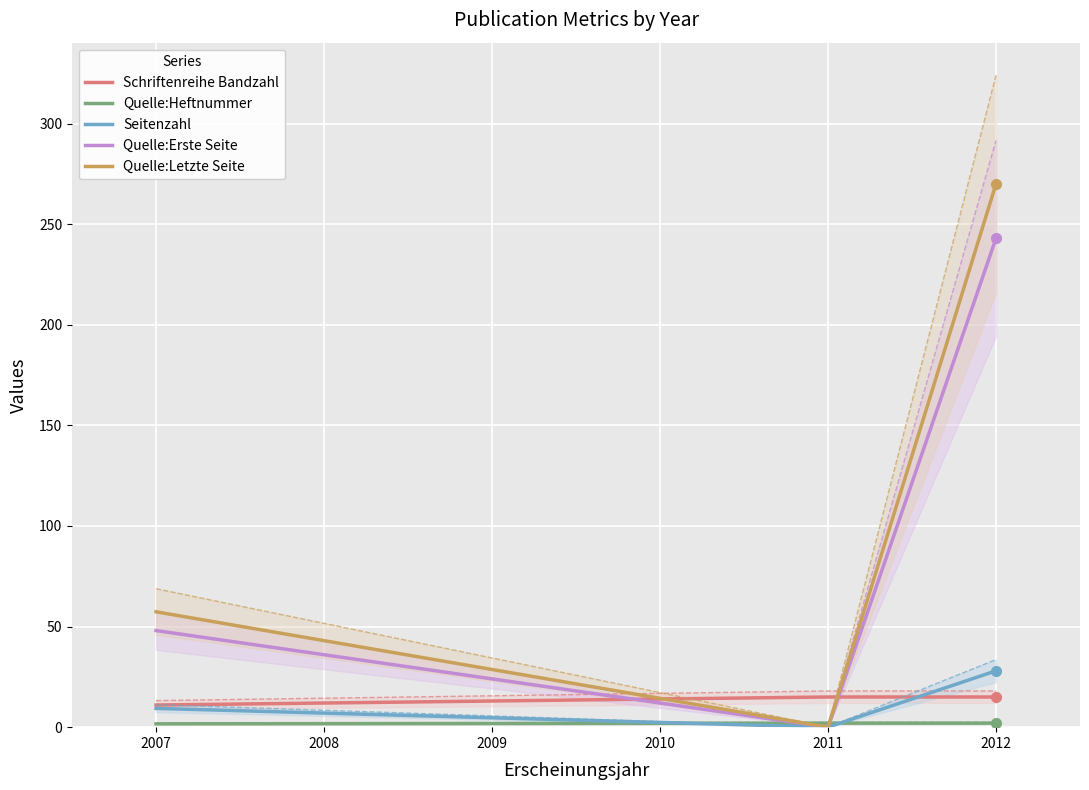

What is the average value of the Quelle:Letzte Seite series?

109.1